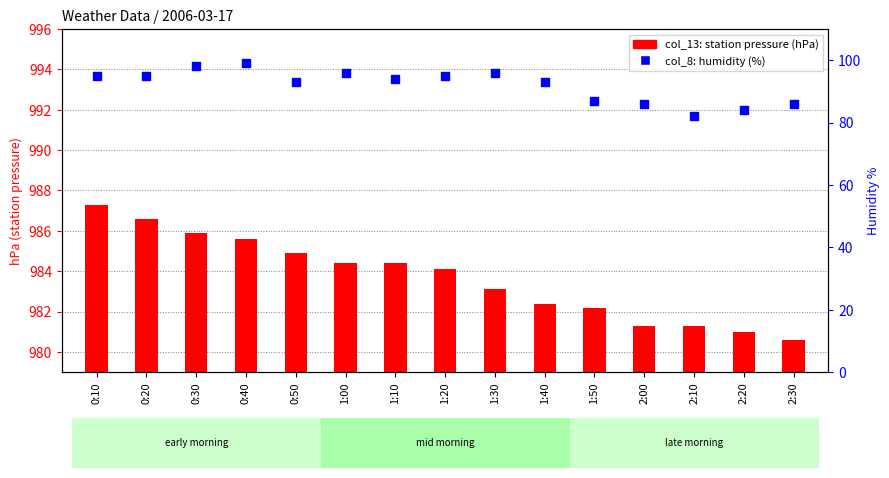

Which series has the largest total across all categories?

col_13 (station pressure hPa)